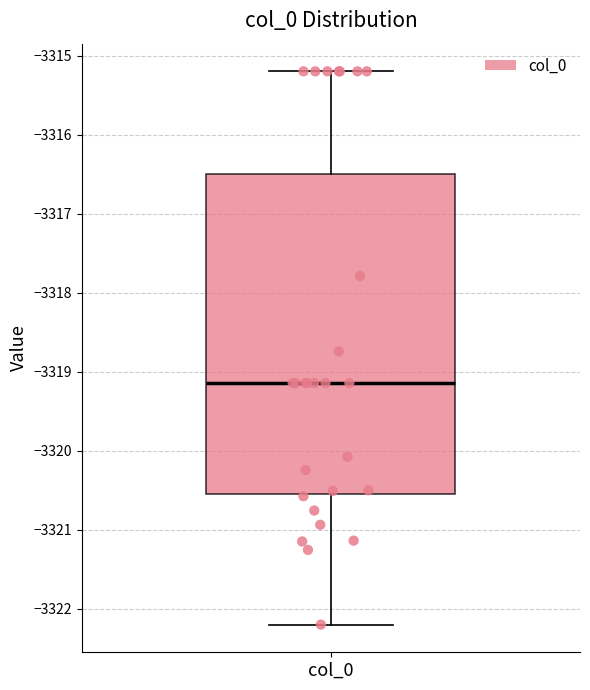

Read this box plot against the y-axis: the position of the median line, the range covered by the box, and the ends of both whiskers. The values are not printed on the chart, so give them approximately, as read against the axis.

median -3319.1, box -3320.5 to -3316.5, whiskers -3322.2 to -3315.2